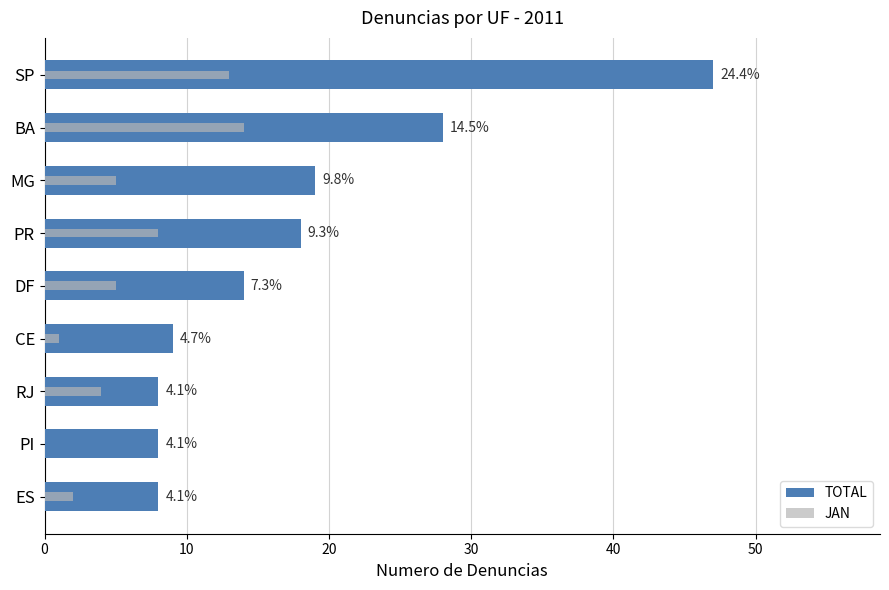

What are all the series names shown in the legend?

TOTAL, JAN